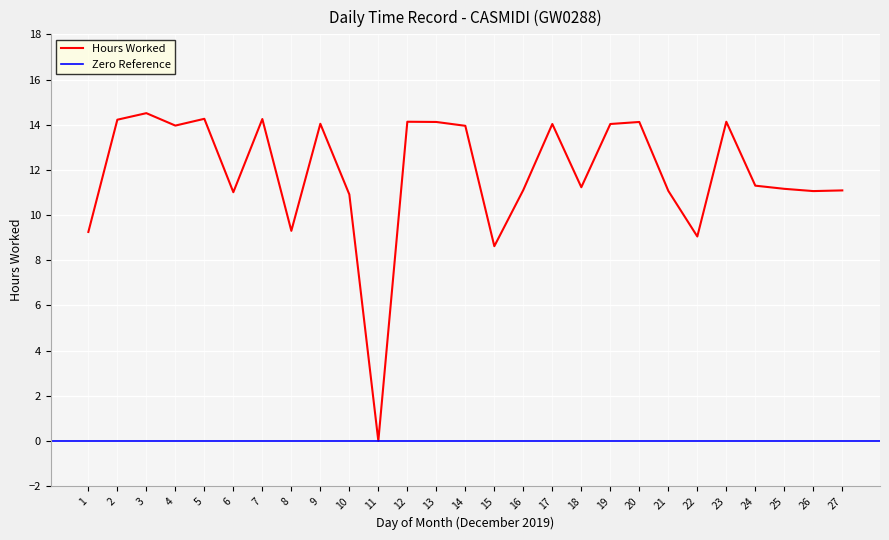

Is this an area chart (filled region under the line)?

No